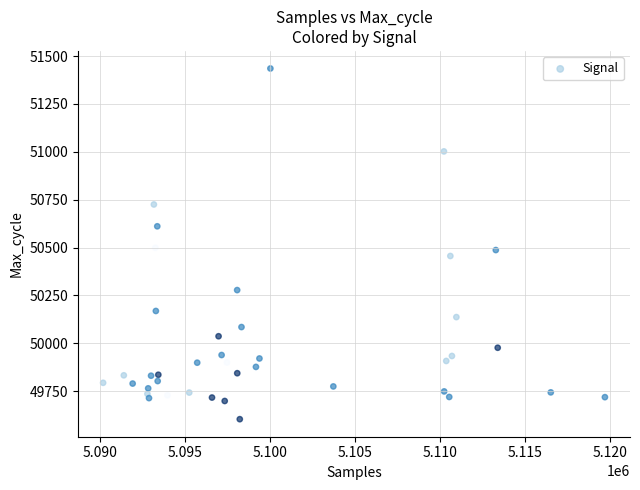

What is the range of X values (max minus min)?

29495